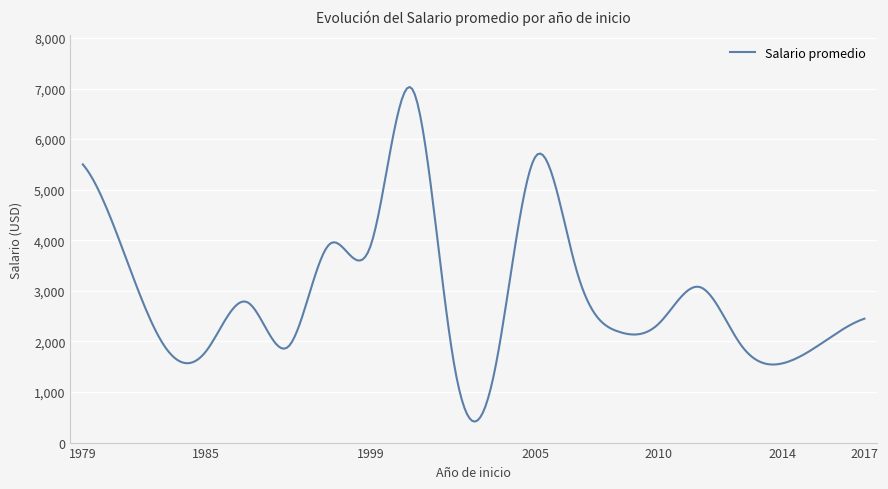

What is the difference between the maximum and minimum values?

6614.8